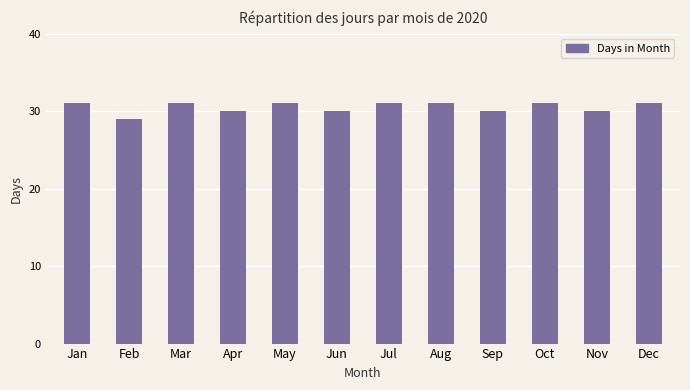

Approximately how many times larger is the value at Feb compared to May?

0.9